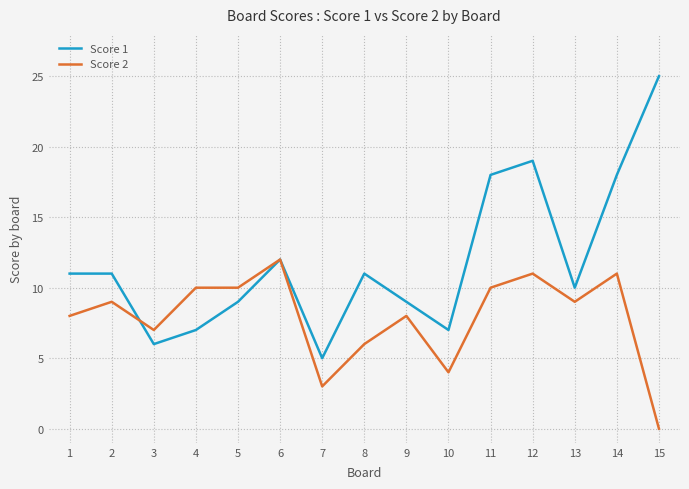

The value of Score 2 at 10 is 2. True or false?

False